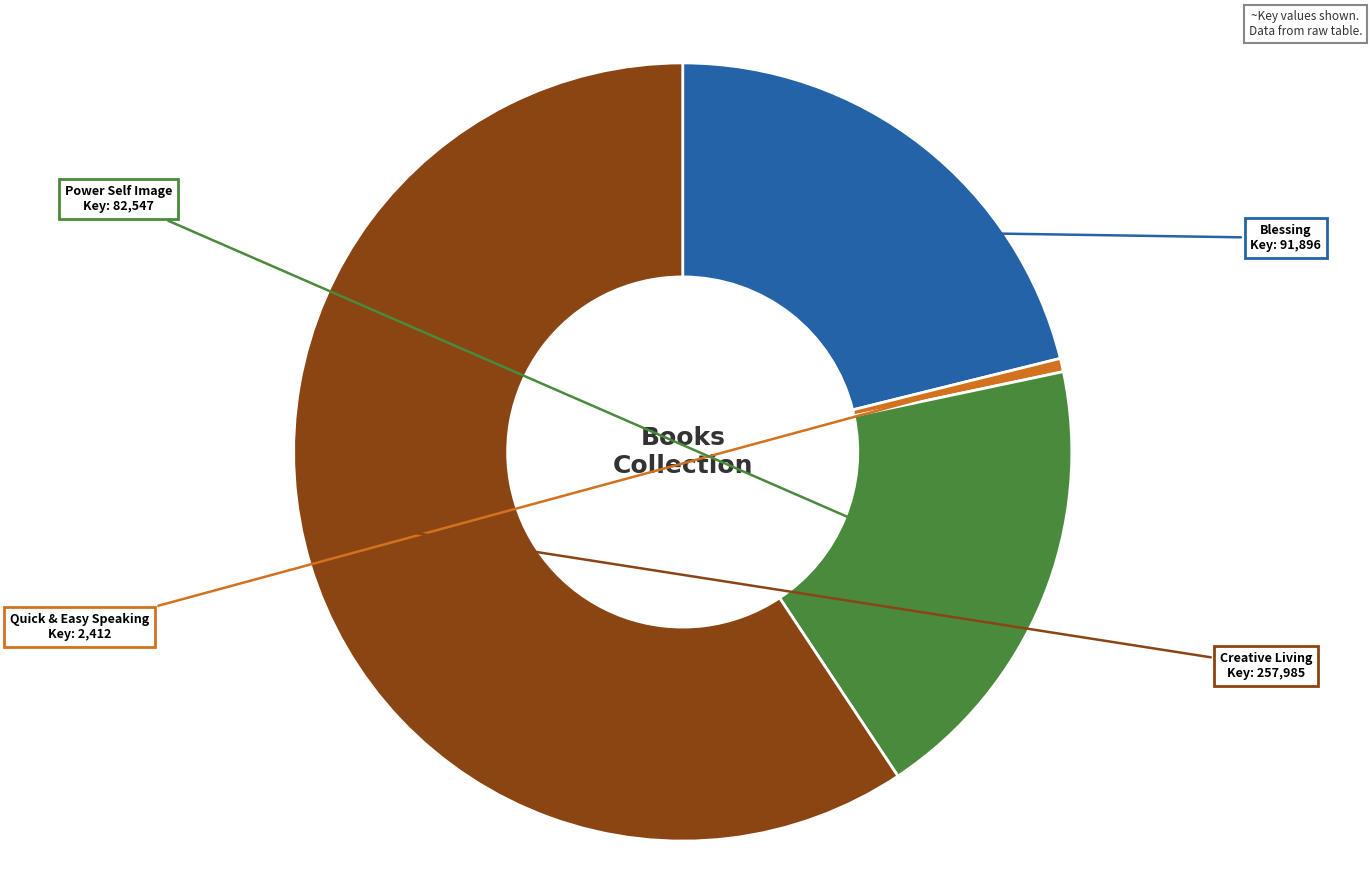

Is there a majority slice in this chart?

Yes